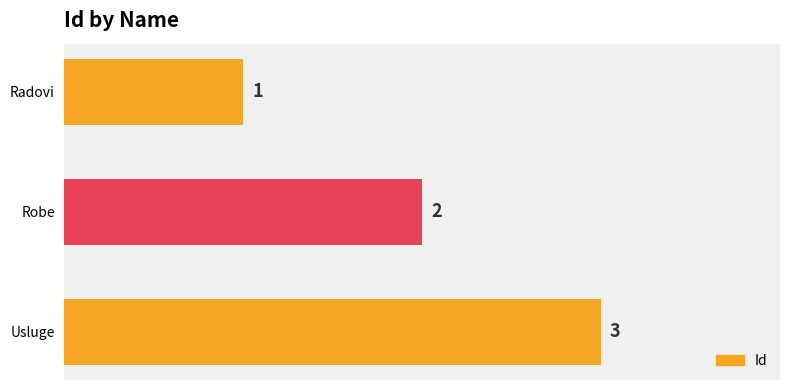

What position from the bottom is Usluge?

1